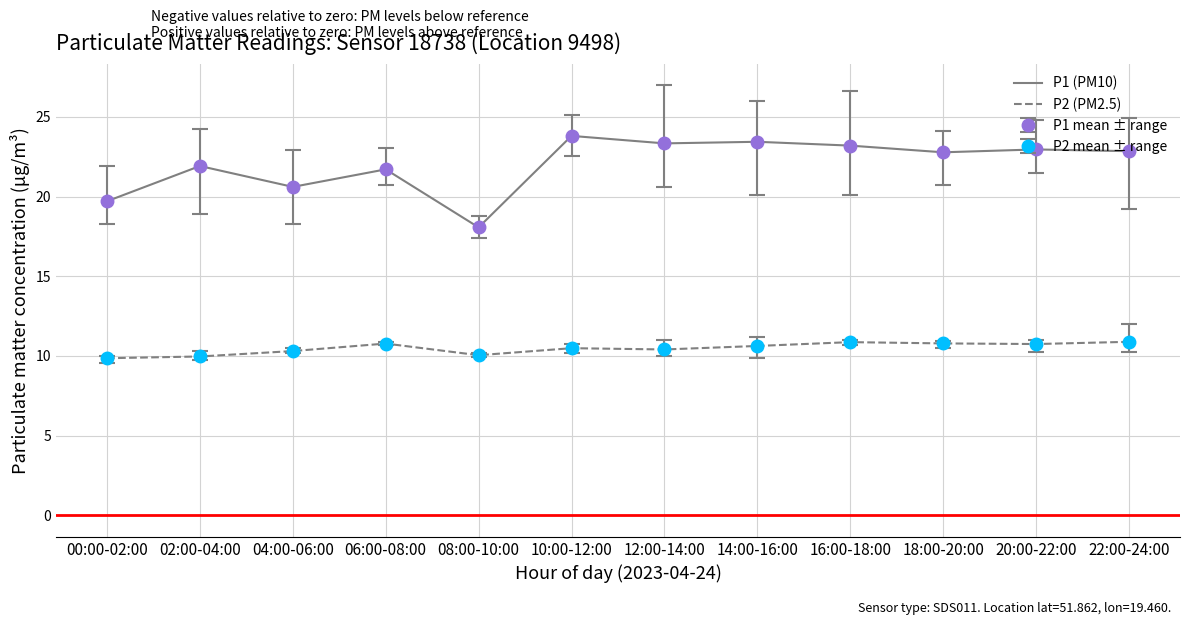

In P1 (PM10), how many points are higher than both neighbors (excluding endpoints)?

5